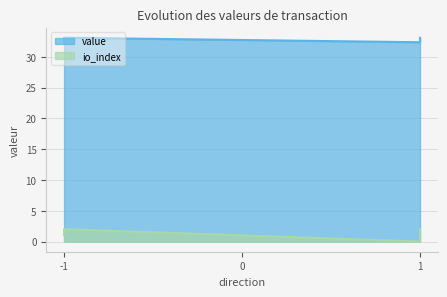

At which category is the sum across all series the highest?

-1